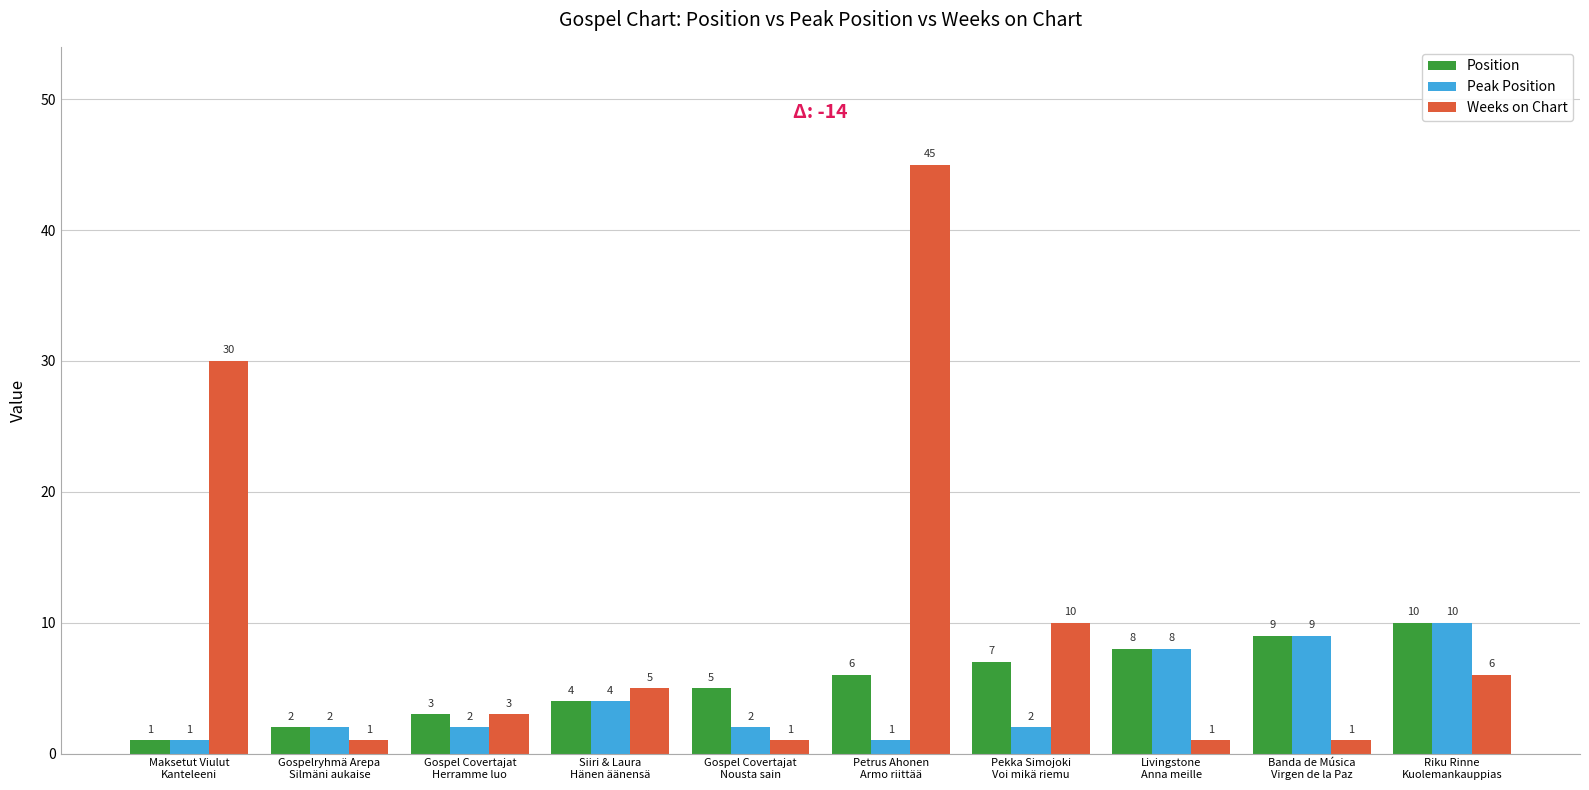

Reading right to left, list all the values displayed in this chart.

Position: 10	9	8	7	6	5	4	3	2	1
Peak Position: 10	9	8	2	1	2	4	2	2	1
Weeks on Chart: 6	1	1	10	45	1	5	3	1	30